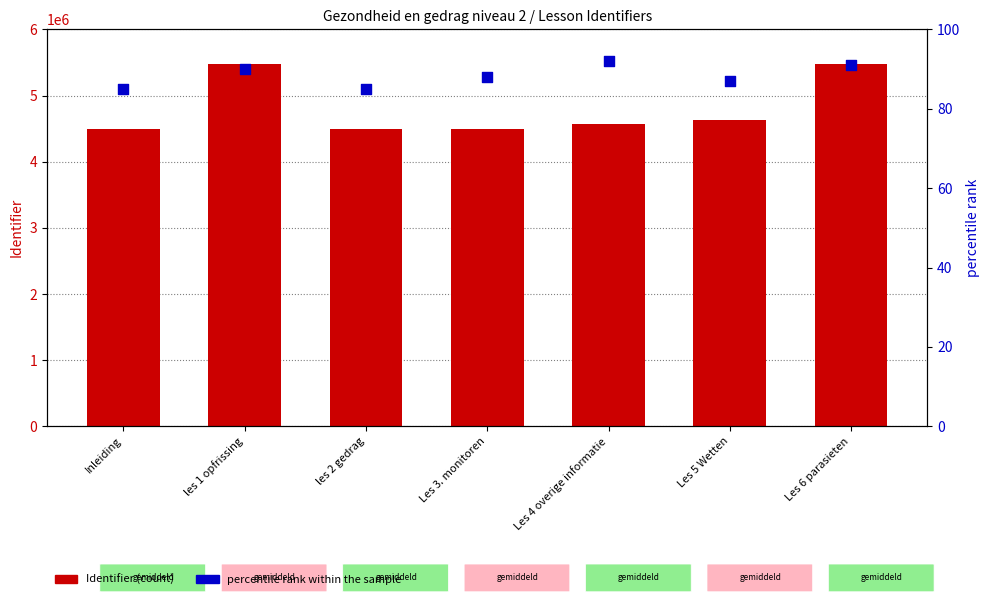

Which series reaches the maximum Y coordinate?

Identifier